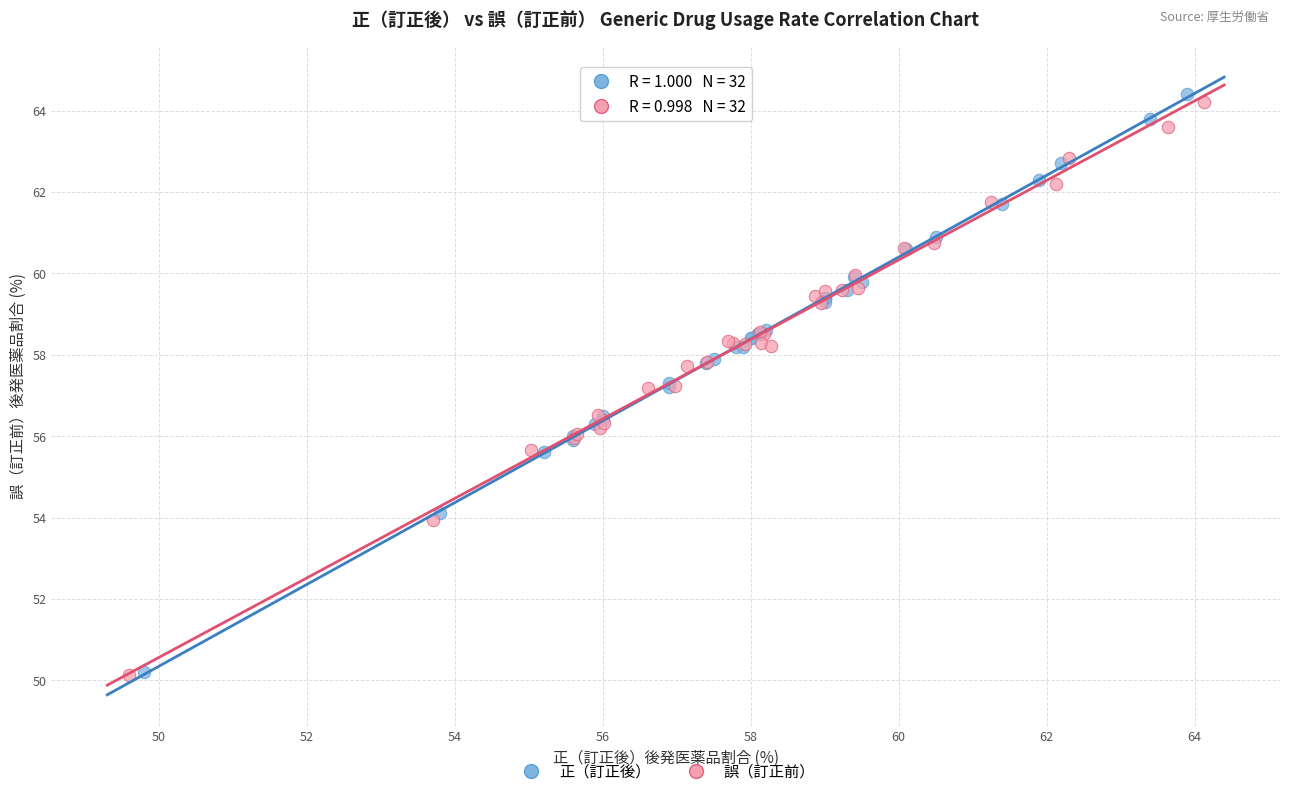

Which series has the largest Y range (max minus min)?

正（訂正後）